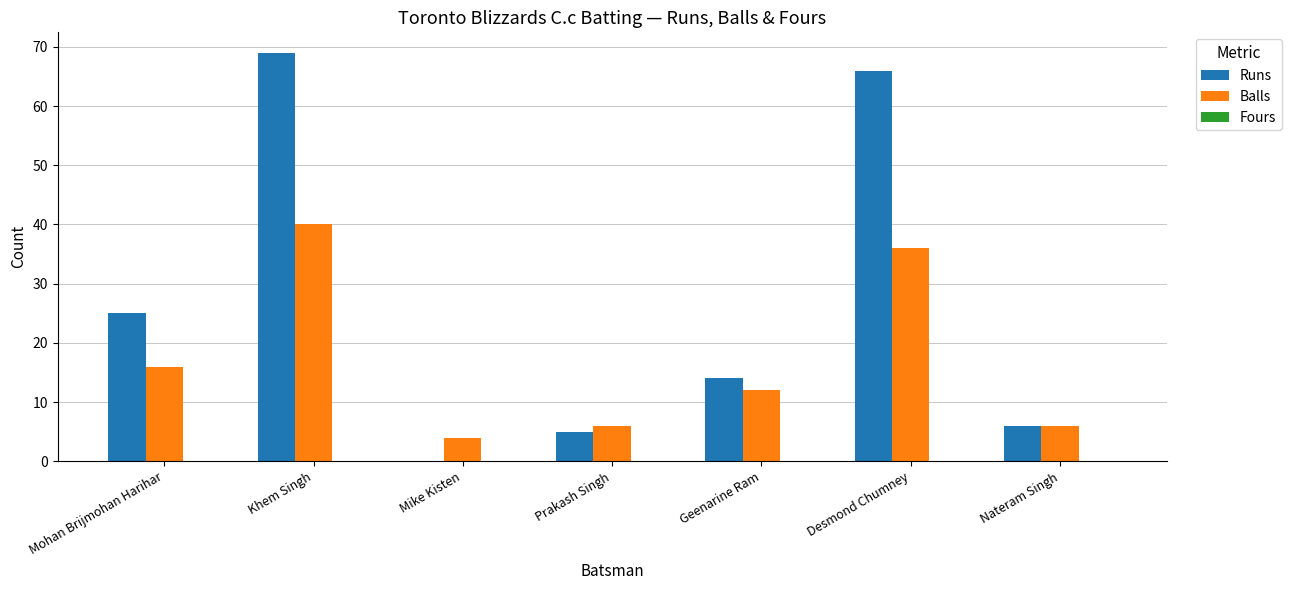

At which category is the sum across all series the highest?

Khem Singh